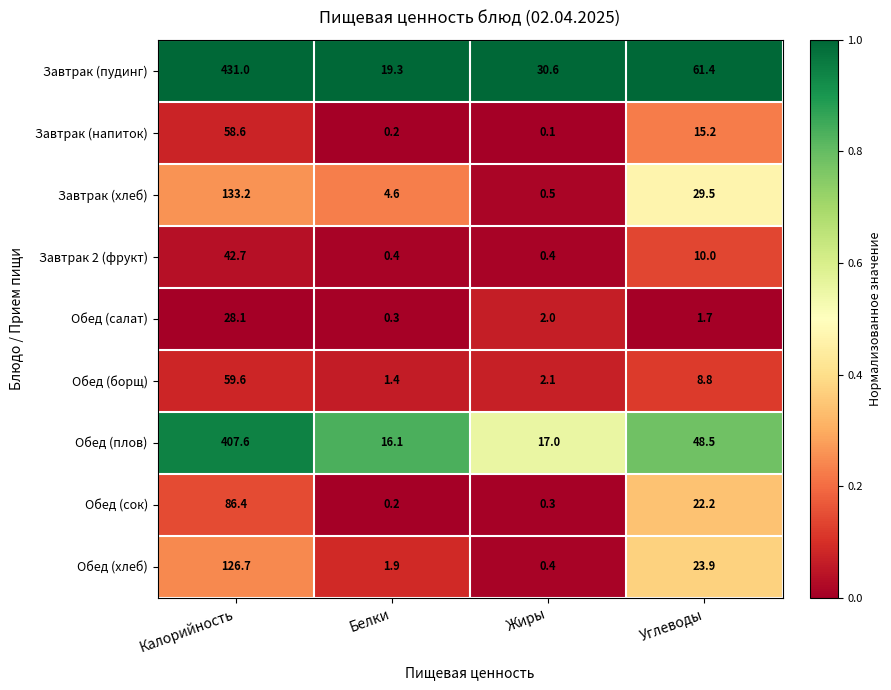

What is the sum of the Завтрак (хлеб) values at Белки and Жиры?

5.1